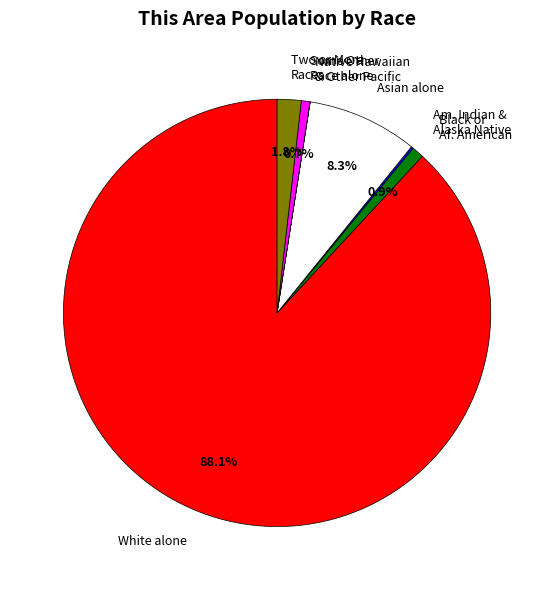

What is the ratio of the value at Black or Af. American to the value at Two or More Races?

0.5